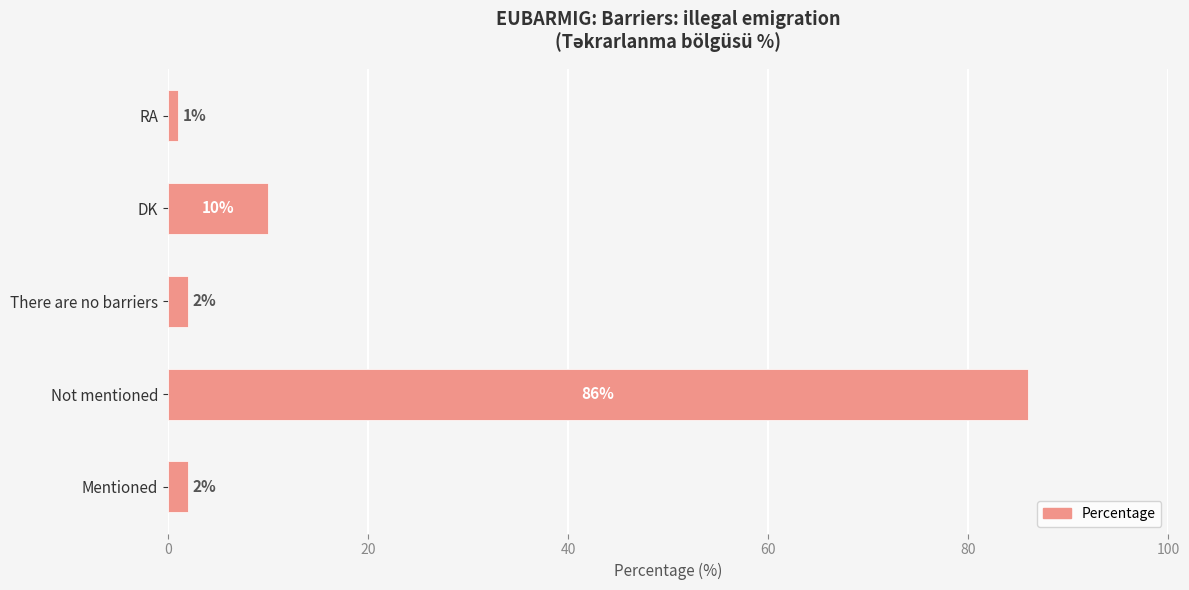

Which label corresponds to the largest value in the chart?

Not mentioned